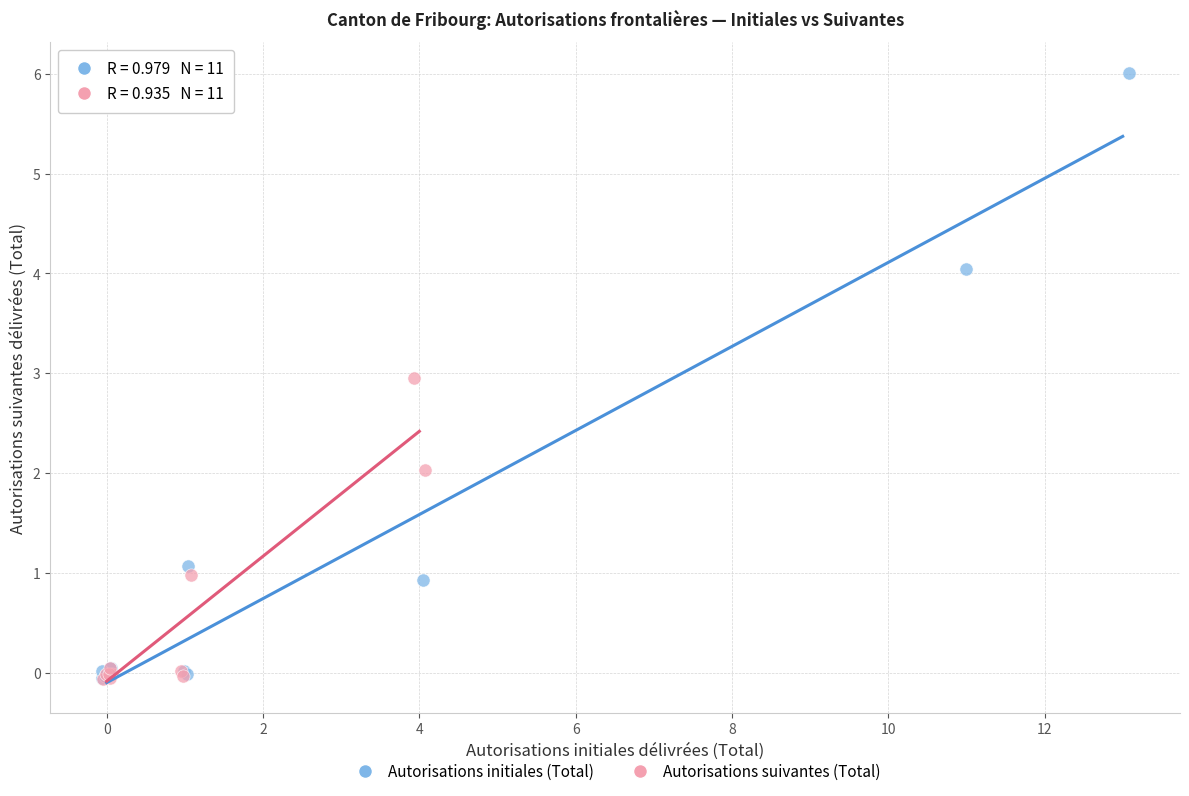

What are all the series names shown in the legend?

Autorisations initiales (Total), Autorisations suivantes (Total)